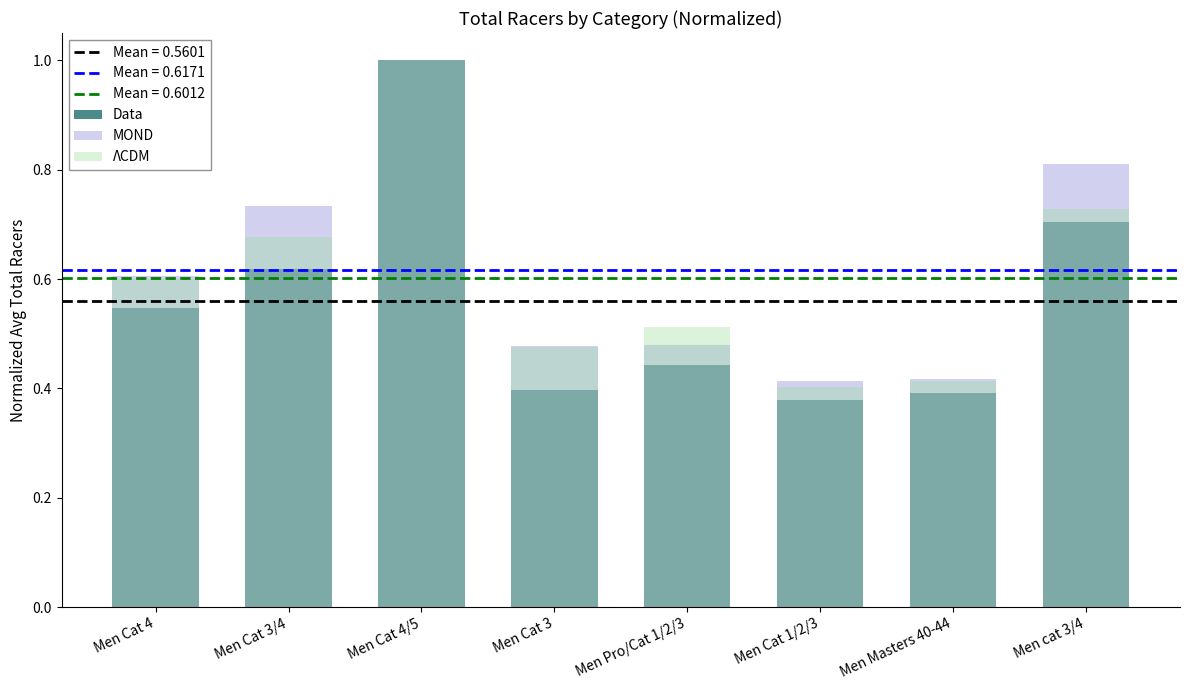

Is it true that MOND equals 0.4 at Men Cat 1/2/3?

True